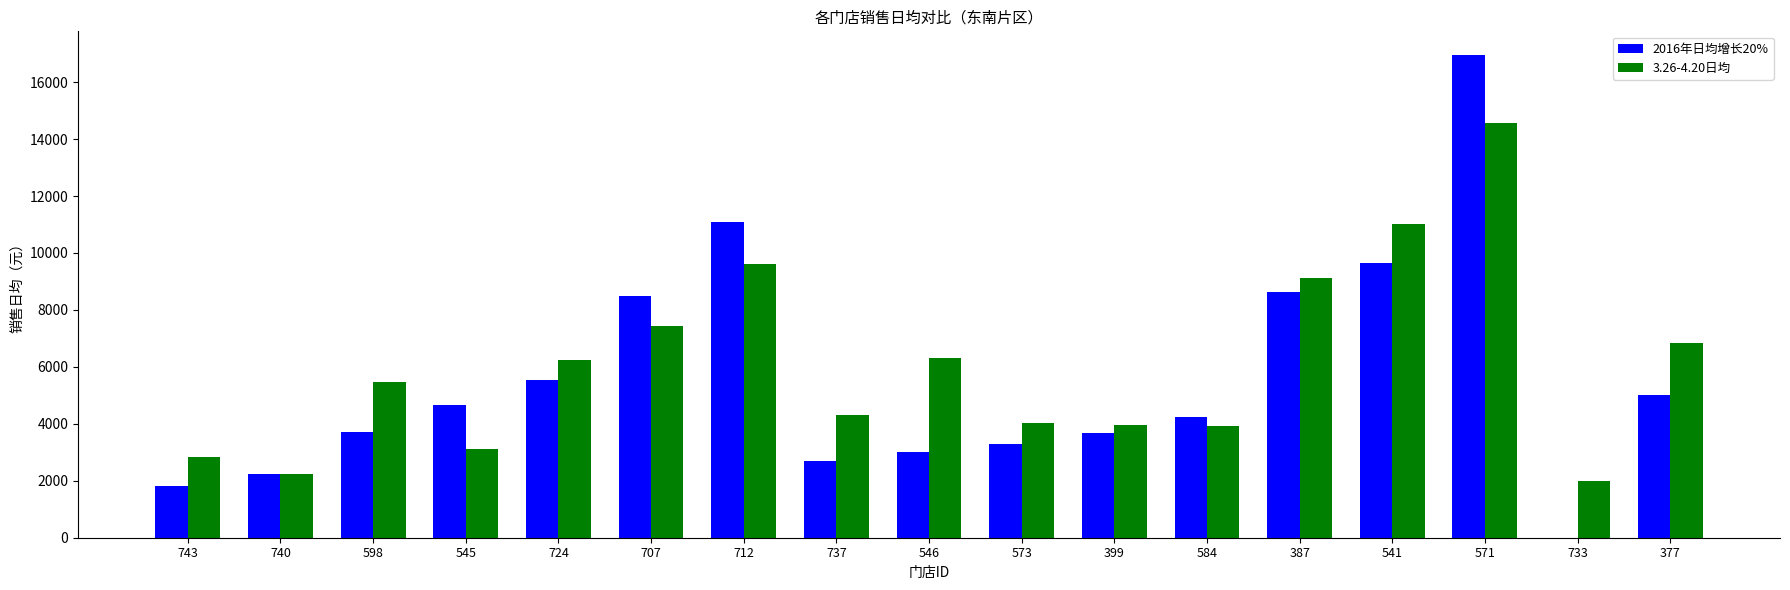

Is it true that 3.26-4.20日均 equals 6850.0 at 377?

True